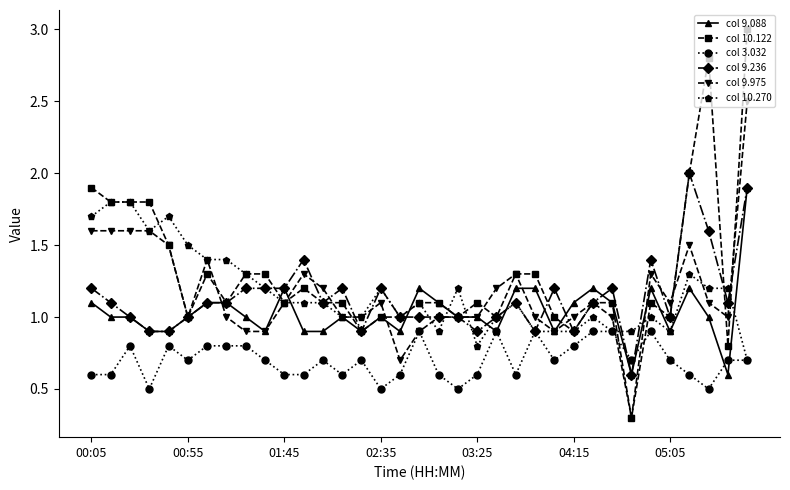

True or false: col 10.122 has more than 2 points higher than both neighbors.

True